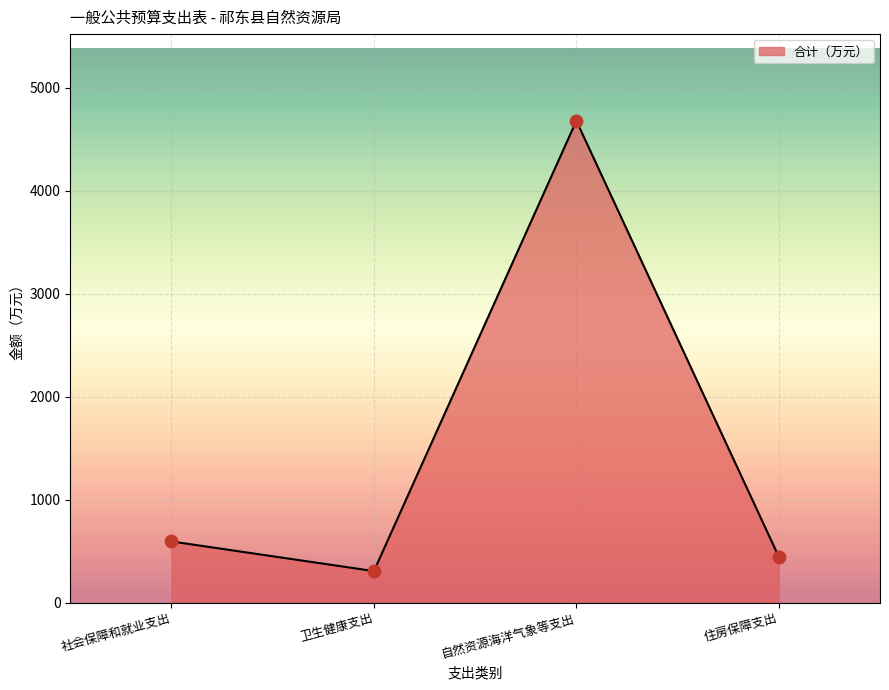

Which has a higher value, 自然资源海洋气象等支出 or 卫生健康支出?

自然资源海洋气象等支出